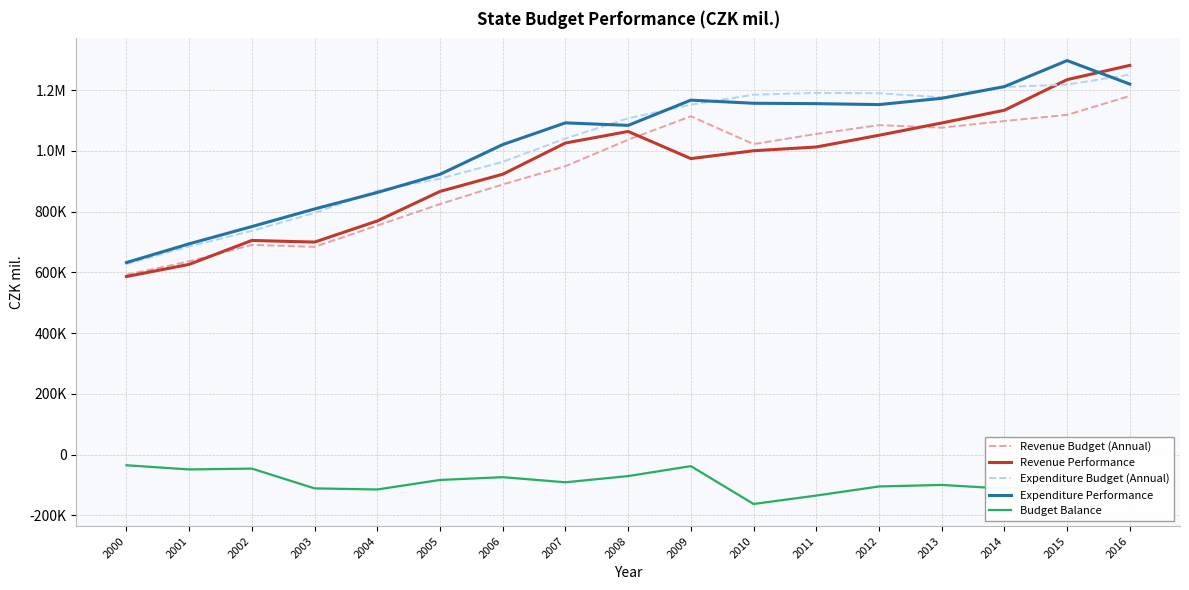

Which label corresponds to the largest value in the chart?

2015